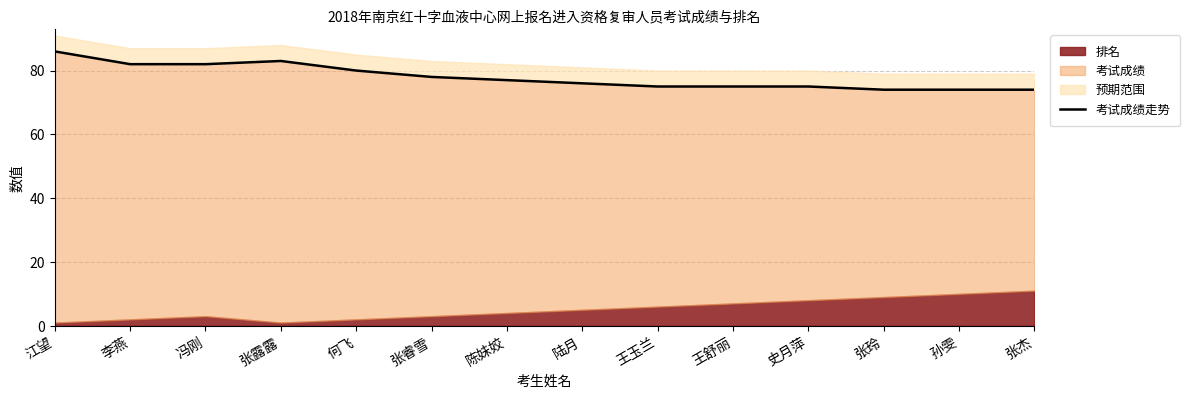

Which label corresponds to the largest value in the chart?

江望